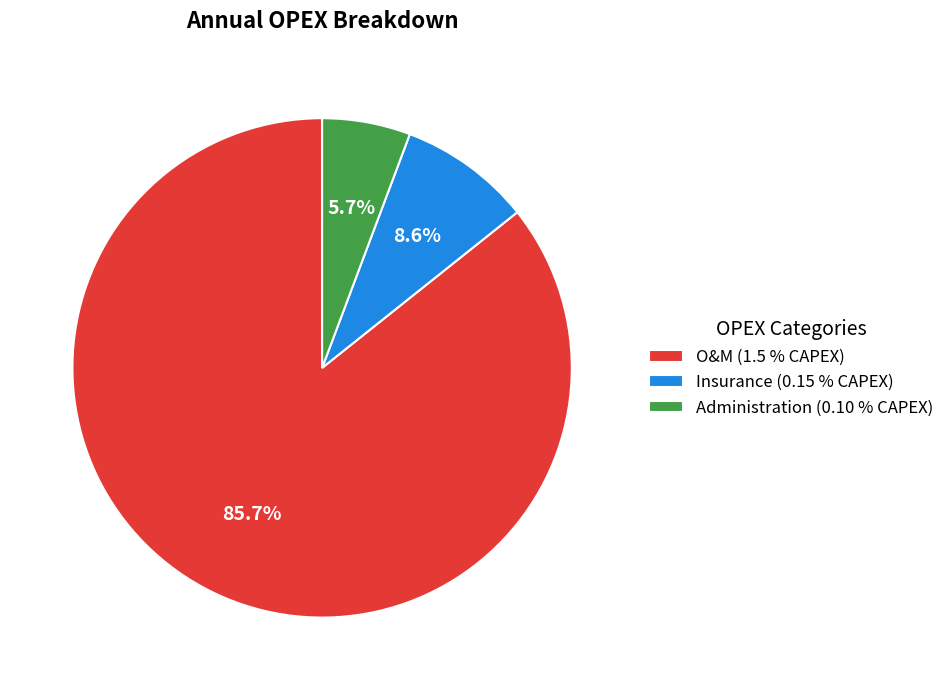

How many slices are in this pie chart?

3